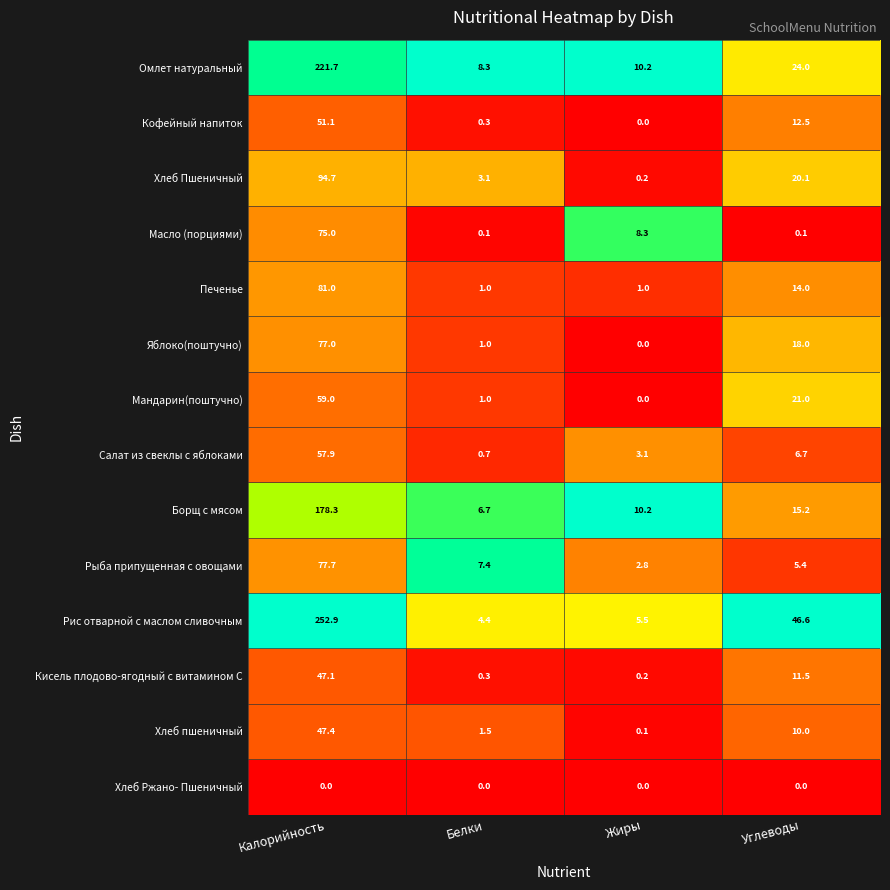

The Омлет натуральный series shows 348.3 at Калорийность. True or false?

False